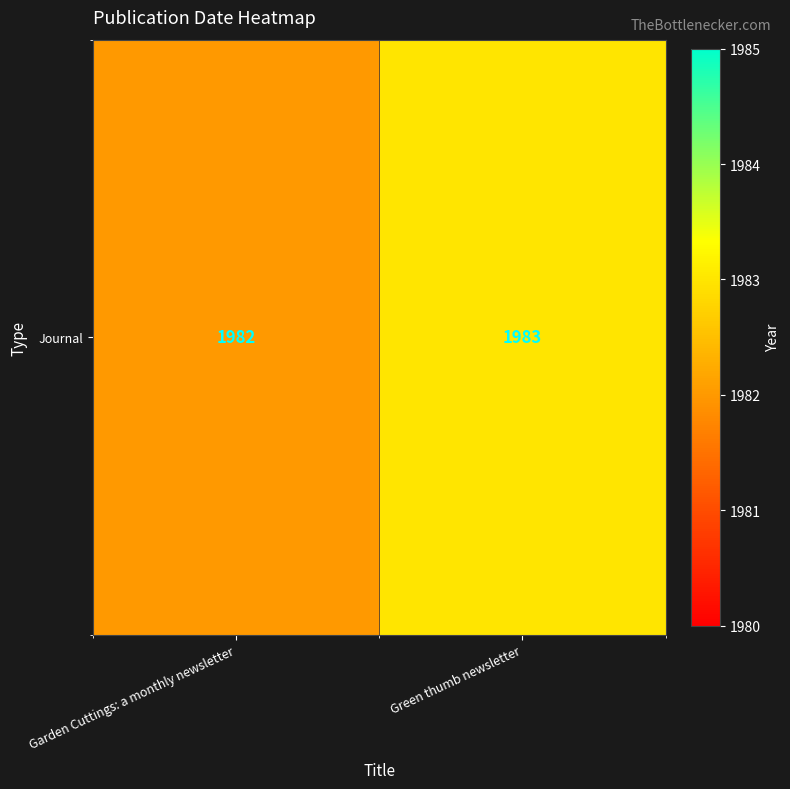

How many distinct data groups are displayed?

1